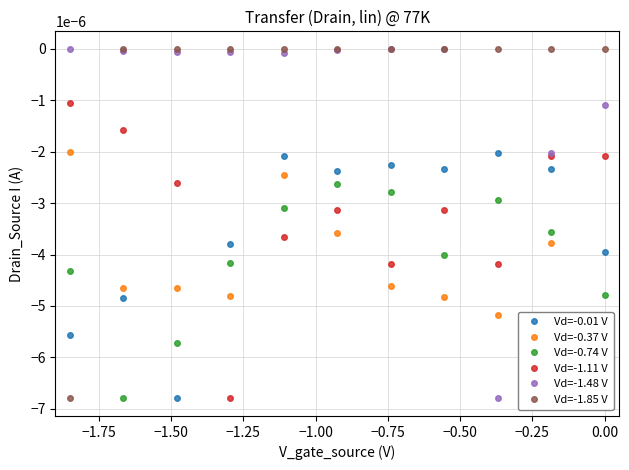

How many interior local peaks does the Vd=-0.74 V series have?

2